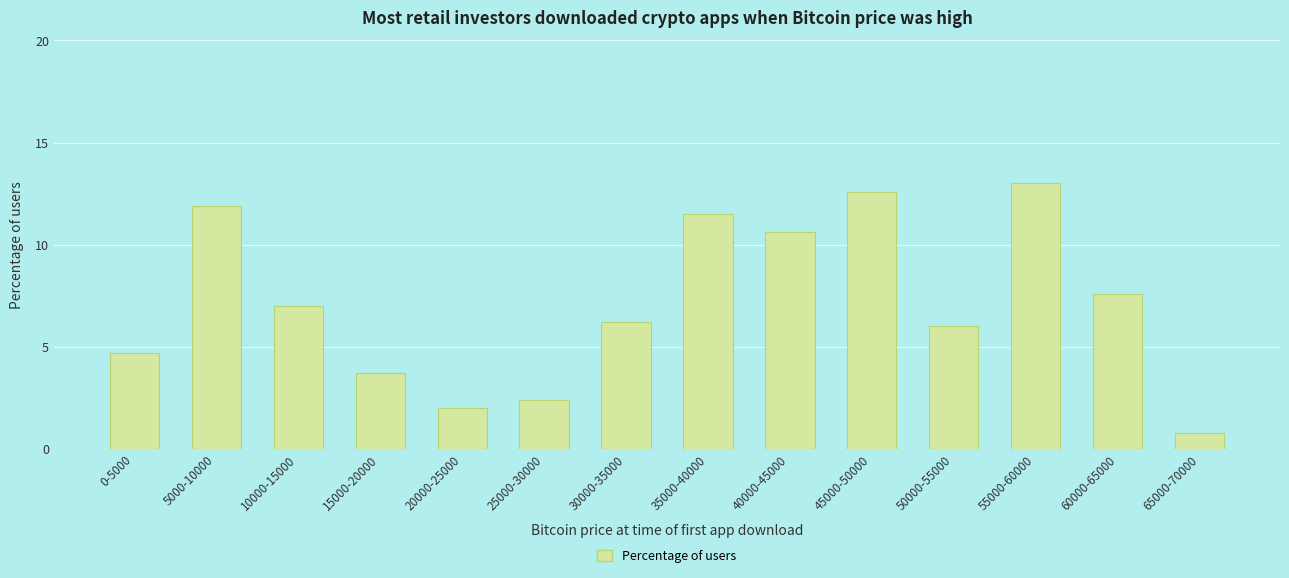

How many bars are there in total?

14